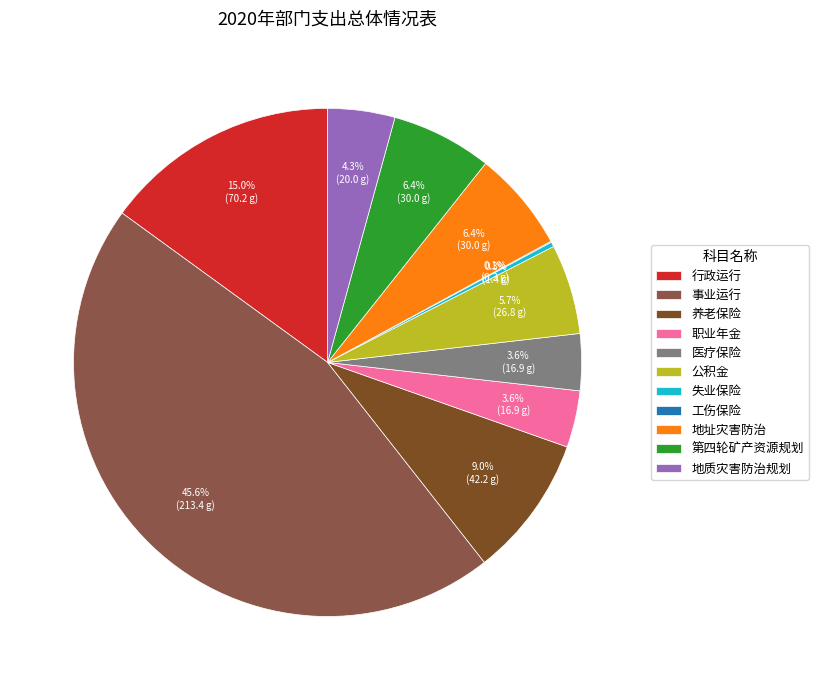

Which category has the biggest portion of the pie?

事业运行